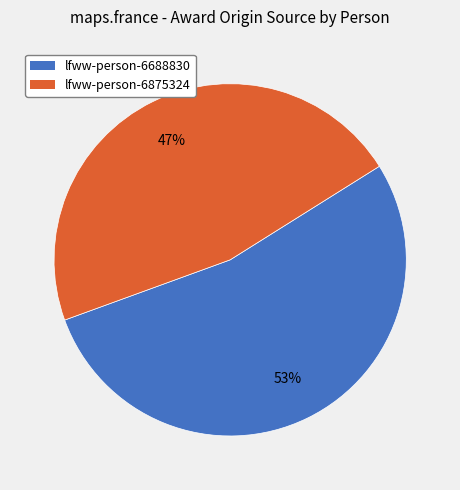

To the nearest percent, what is the combined percentage of lfww-person-6688830 and lfww-person-6875324?

100%